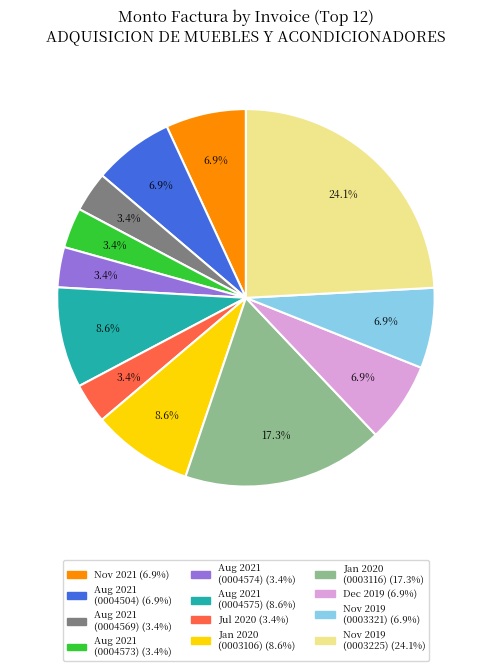

How many segments does this pie chart have?

12